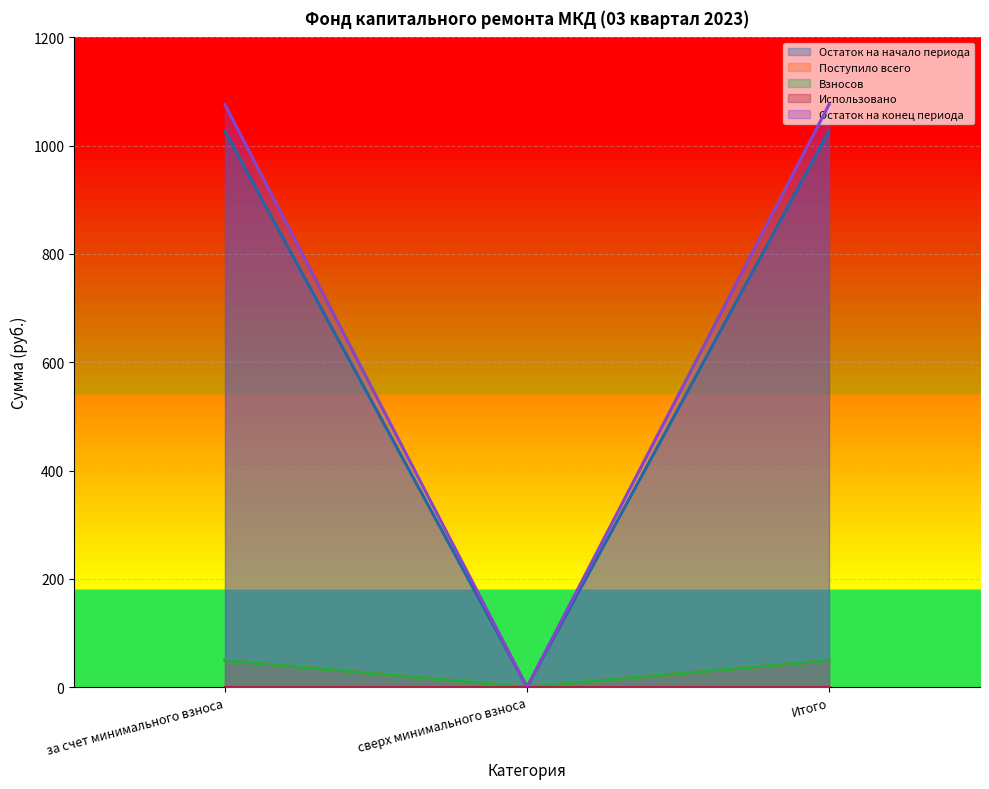

What is the spread (max minus min) of values at за счет минимального взноса?

1075.9